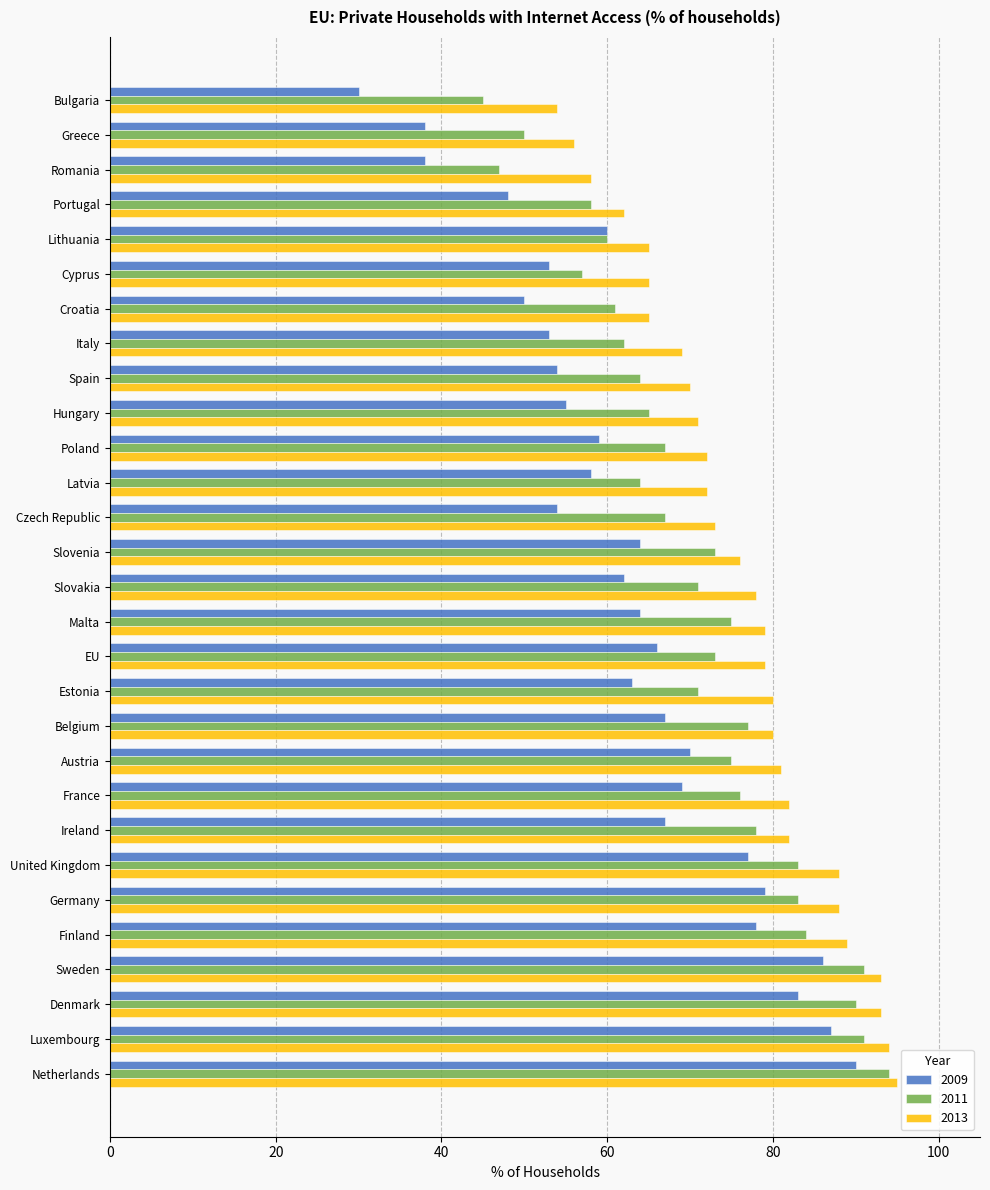

What is the highest value of the 2013 series?

95